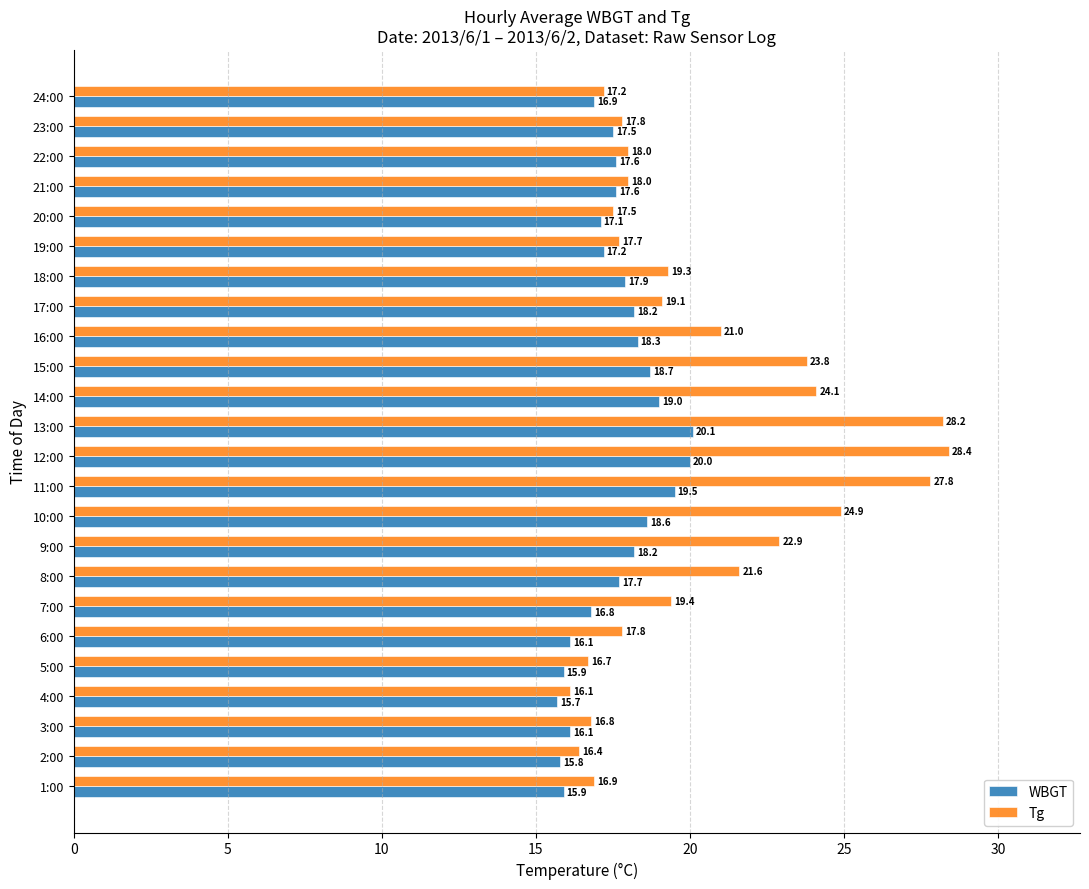

Count the number of data series in this chart.

2